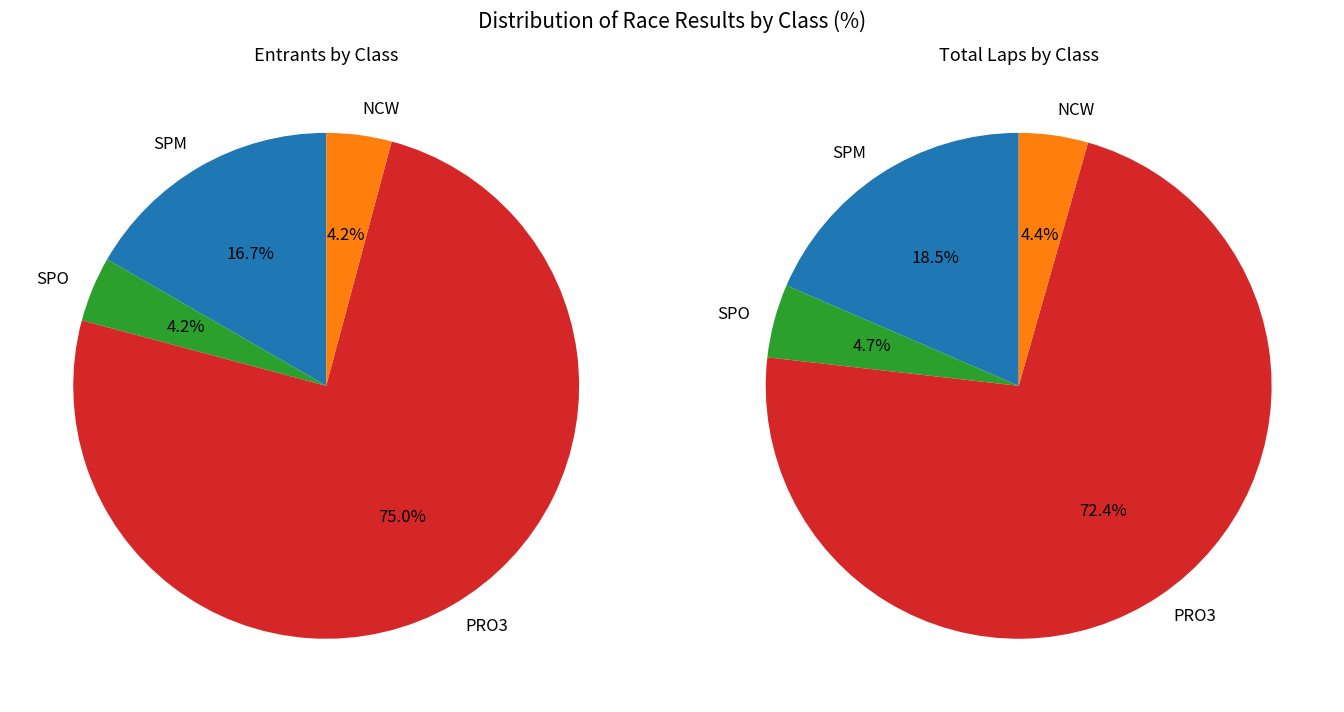

What percentage is the NCW slice, to the nearest percent?

4%